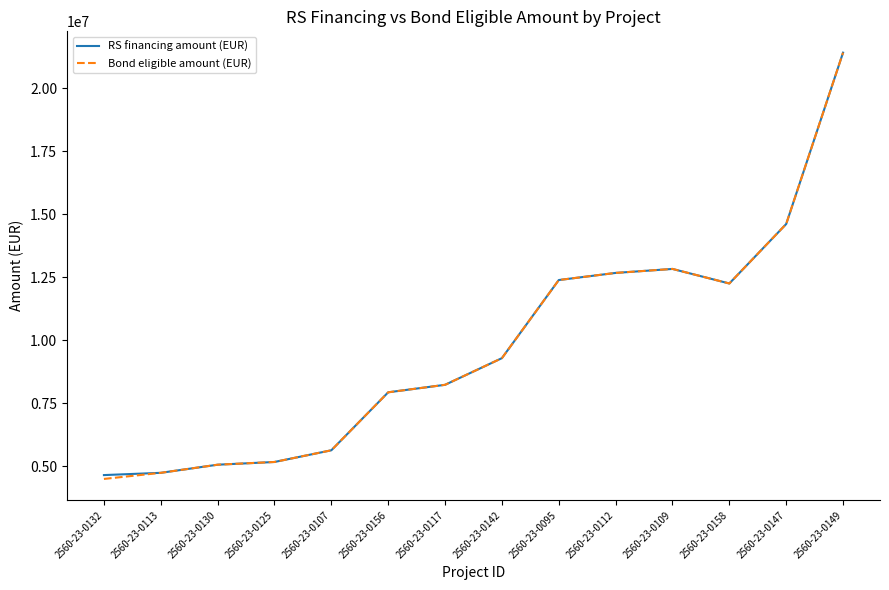

Is the value of RS financing amount (EUR) at 2560-23-0142 greater than the value of Bond eligible amount (EUR) at 2560-23-0132?

Yes